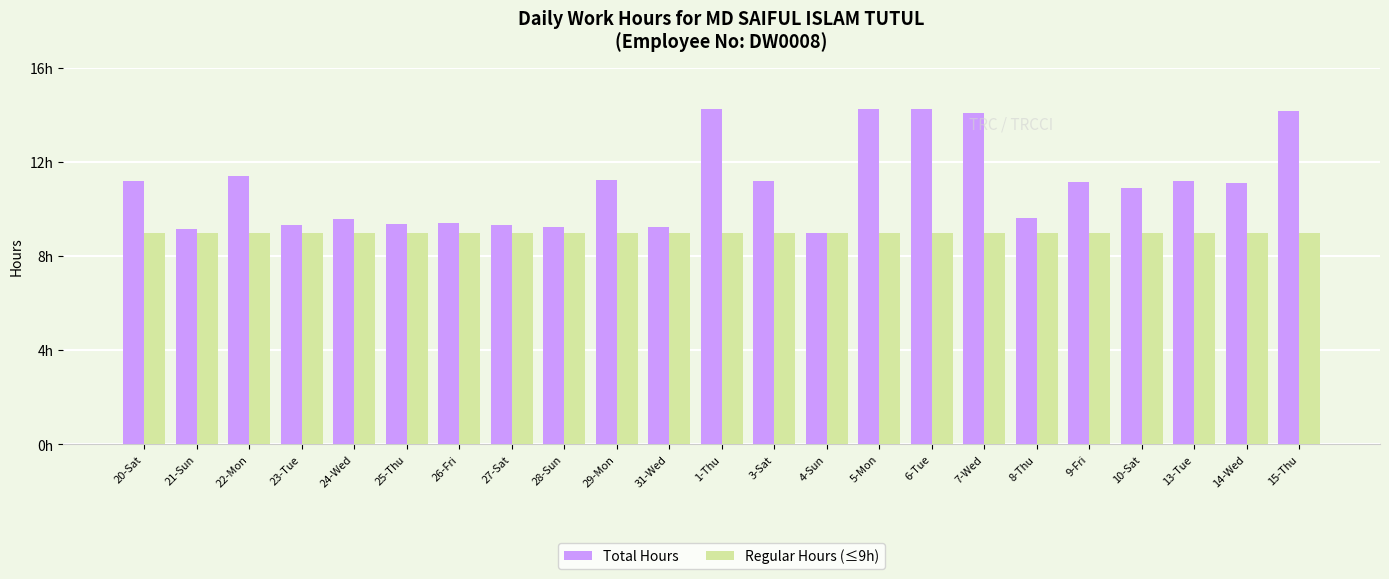

Which has a higher value, 3-Sat or 23-Tue?

3-Sat